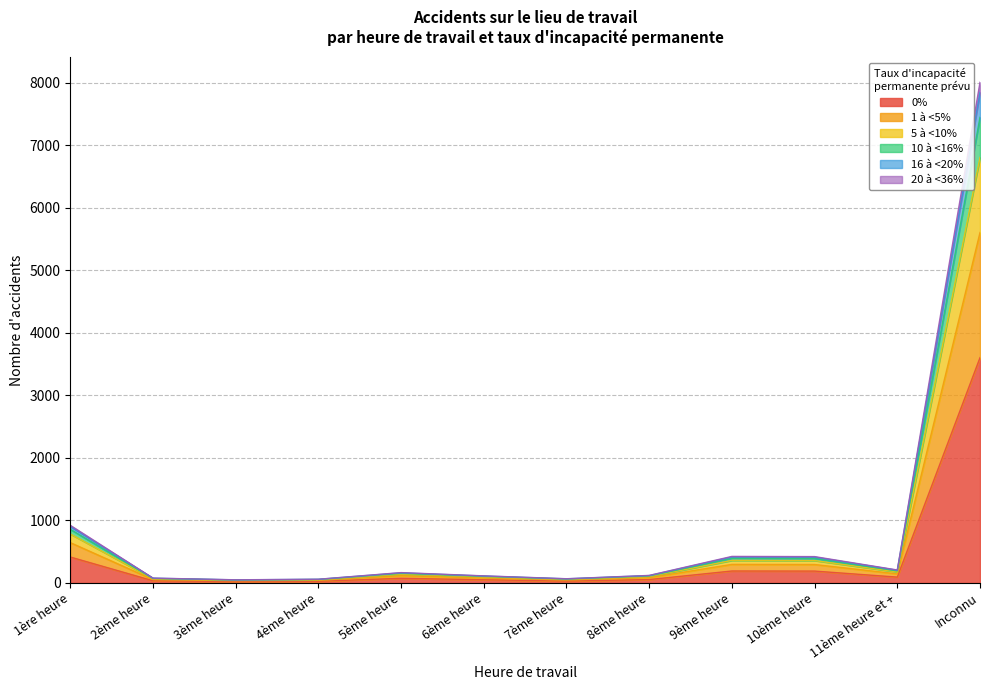

Rank the series at 10ème heure from highest to lowest value.

0%, 1 à <5%, 5 à <10%, 10 à <16%, 16 à <20%, 20 à <36%